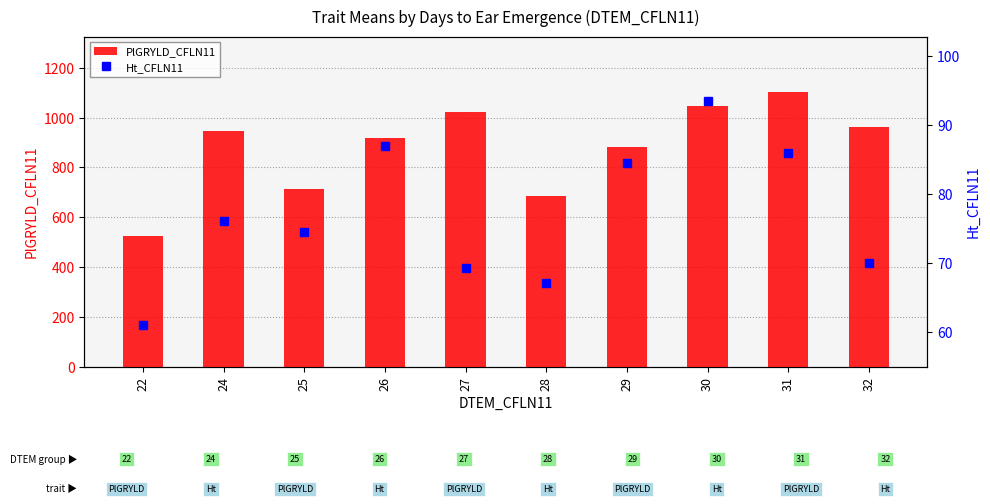

The value of PlGRYLD_CFLN11 at 22 is 874.5. True or false?

False